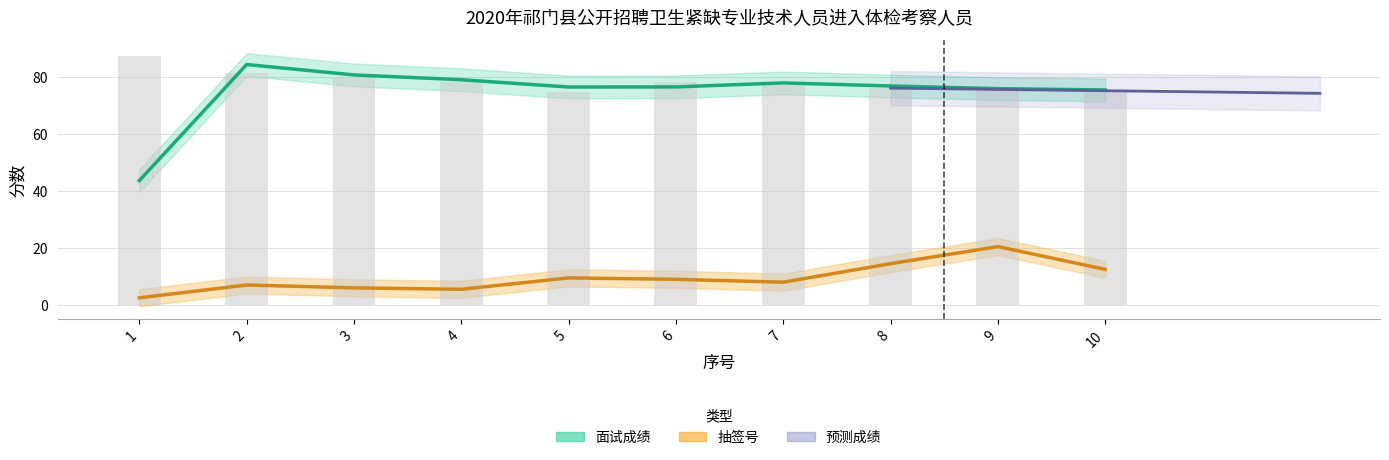

What is the value of the 2nd bar from the left?

81.6